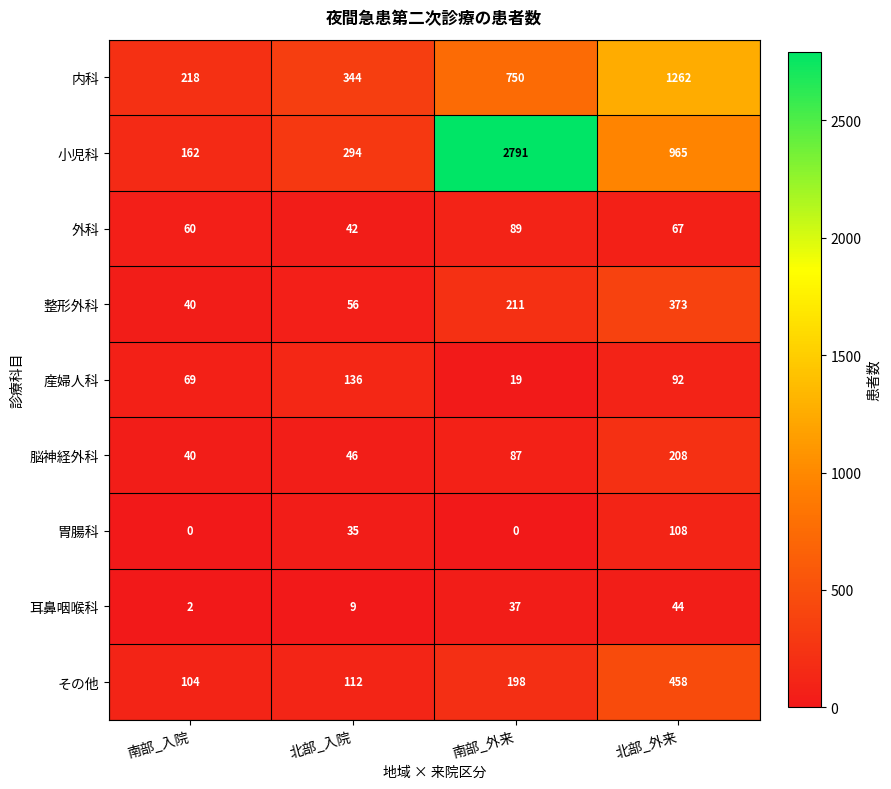

Between 北部_入院 and 南部_外来, which series saw the biggest shift?

小児科